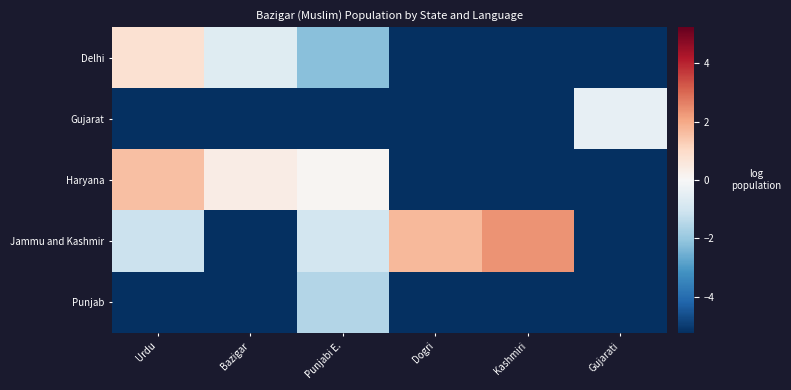

What is the minimum value shown in the chart?

-5.2